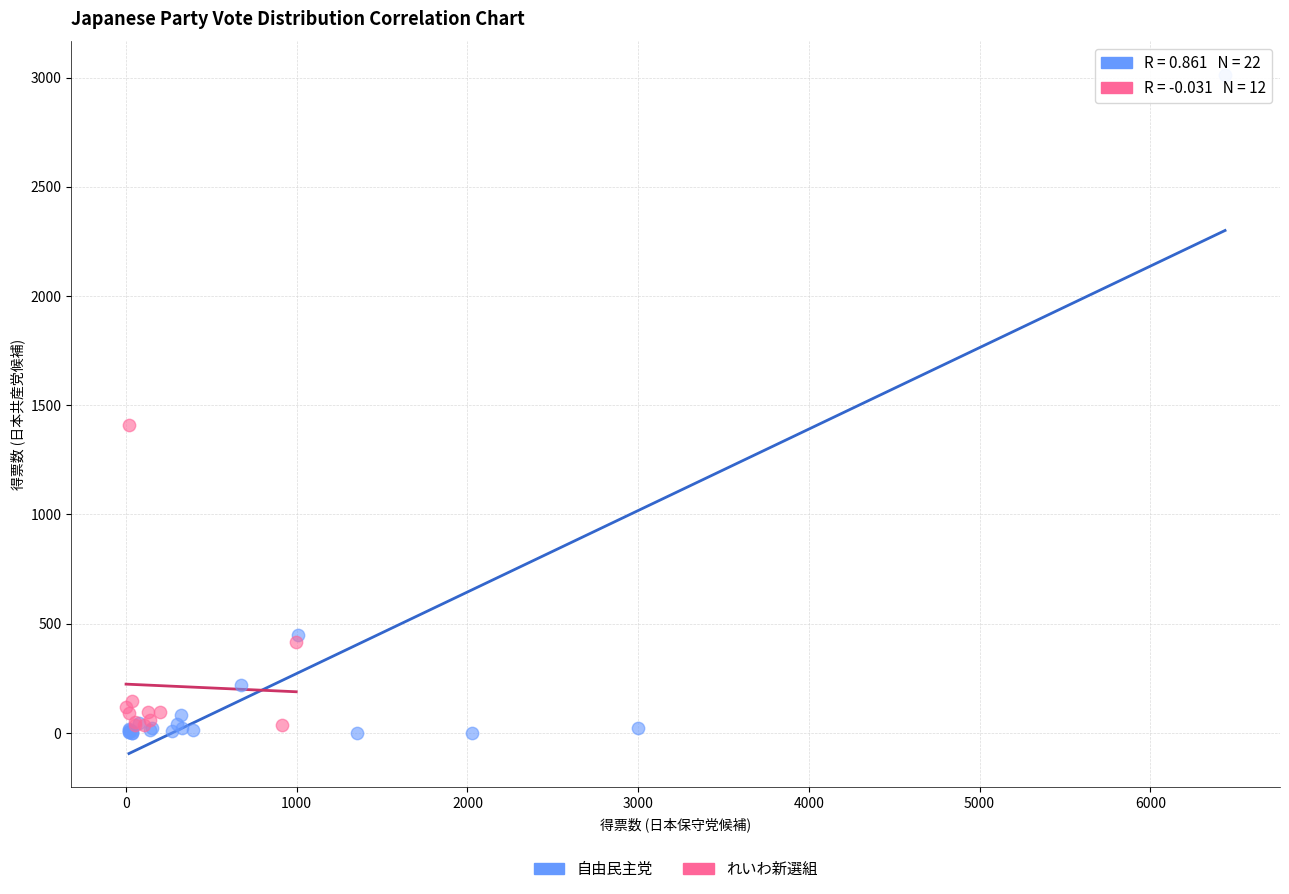

Which series contains the highest Y value?

自由民主党